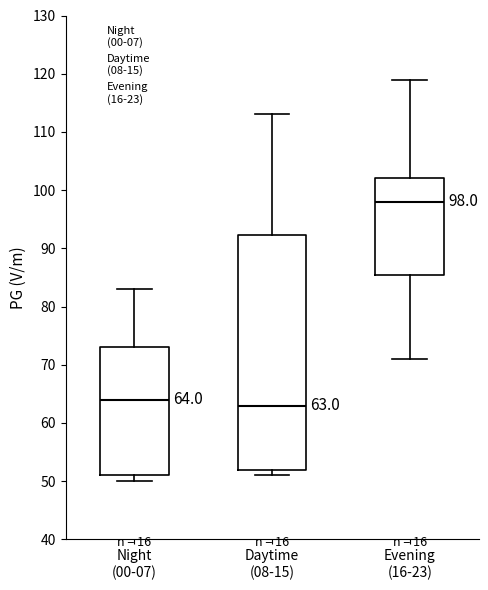

Which box is the tallest, from its lower edge to its upper edge?

Daytime (08-15)